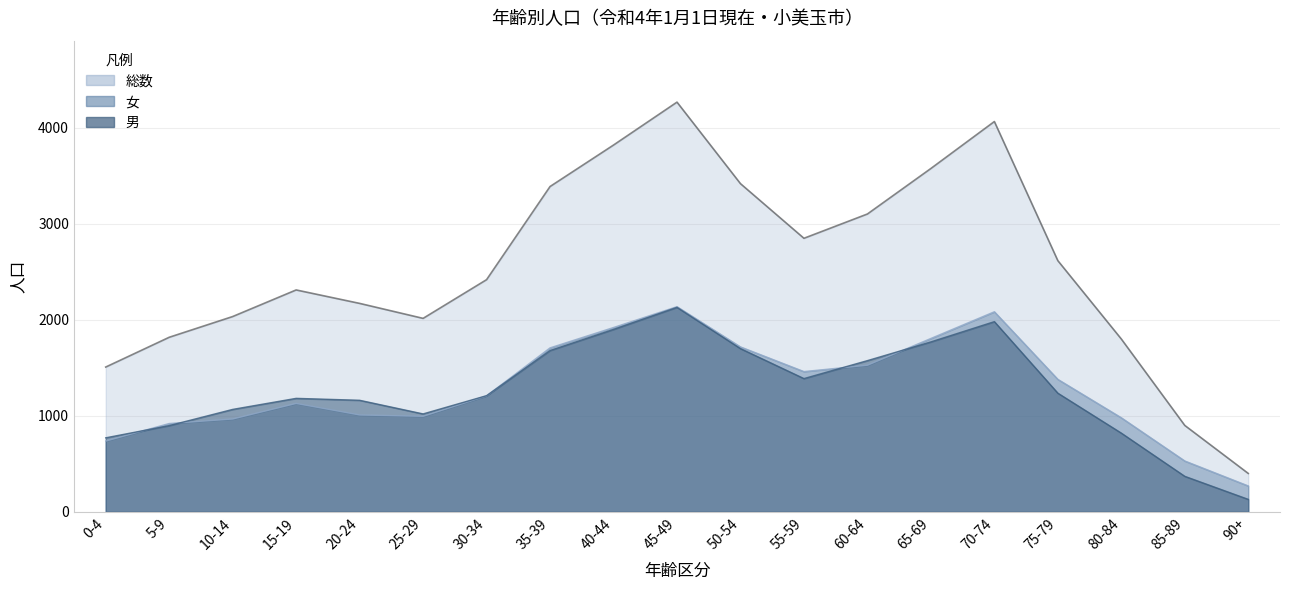

What is the label of the 7th point from the left?

30-34